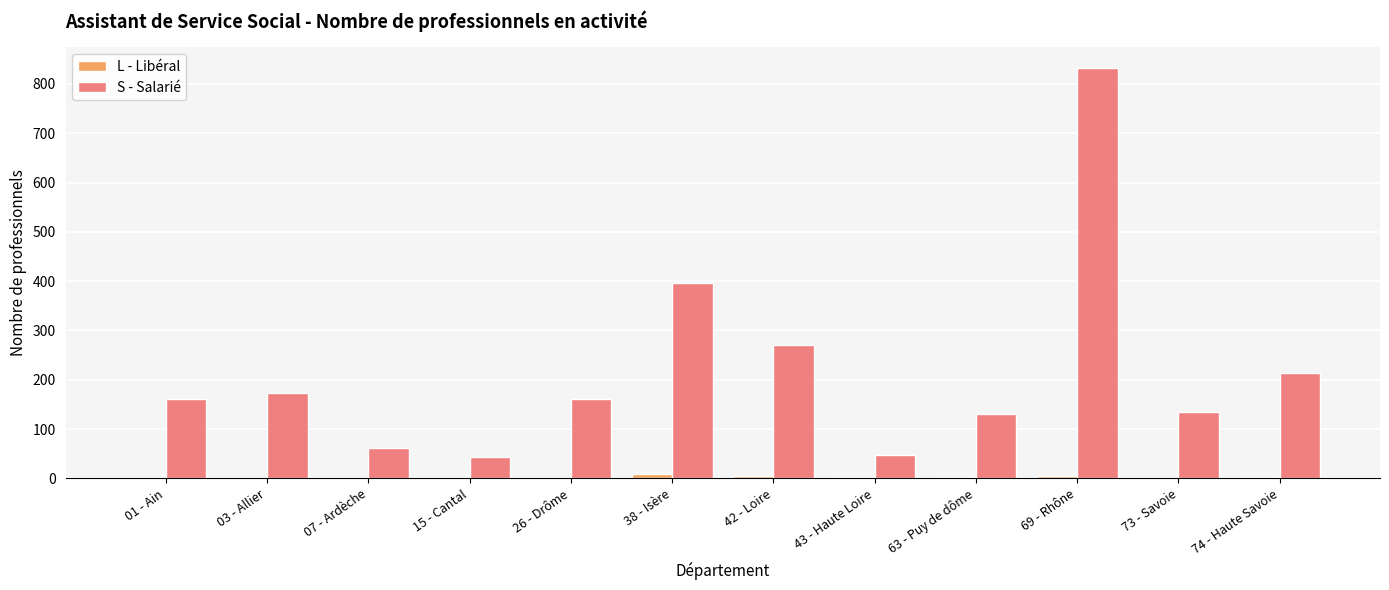

Does the chart contain stacked bars?

No